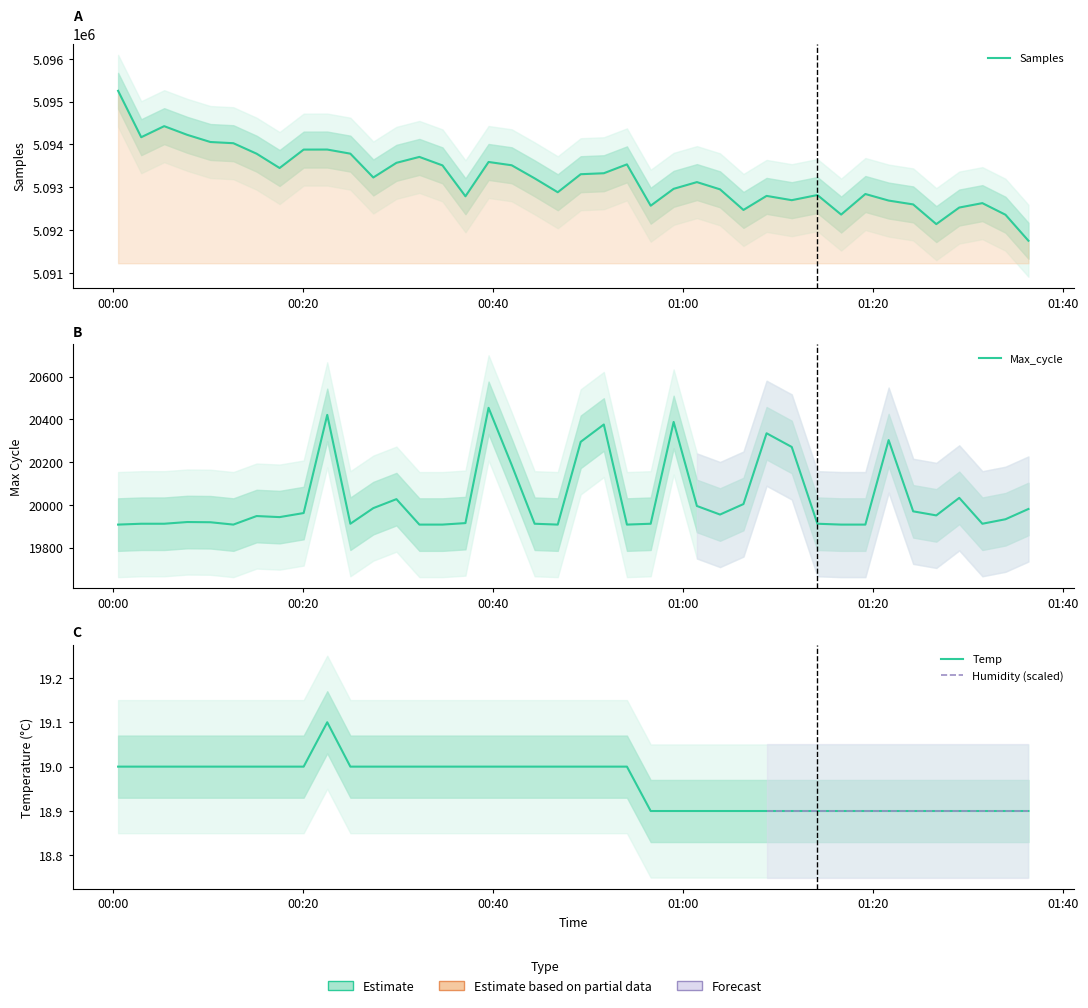

The value of Temp at 2023/06/03 00:39:34 is 19.0. True or false?

True